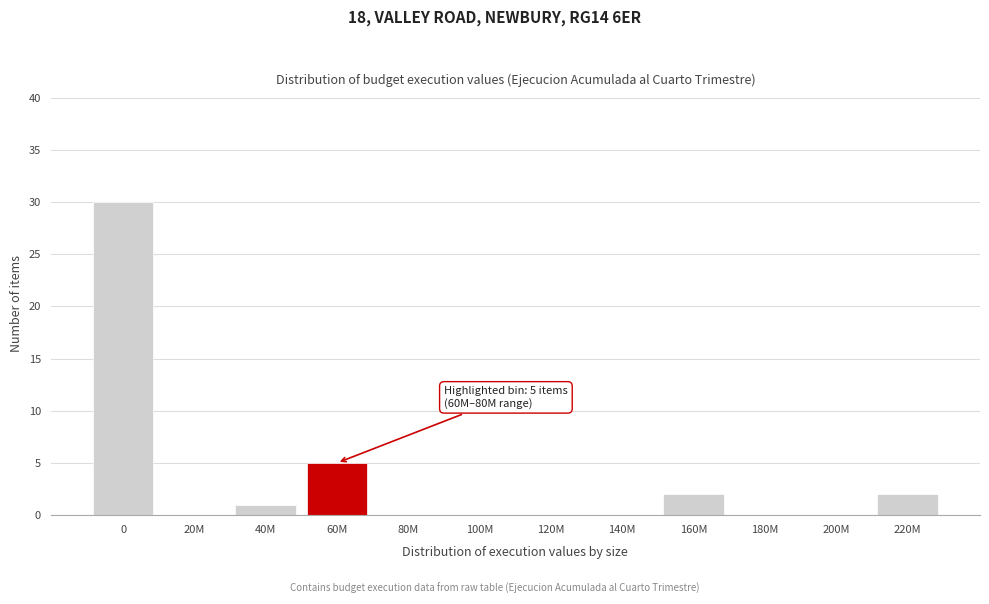

Reading left to right, list all the values displayed in this chart.

0=30	20M=0	40M=1	60M=5	80M=0	100M=0	120M=0	140M=0	160M=2	180M=0	200M=0	220M=2